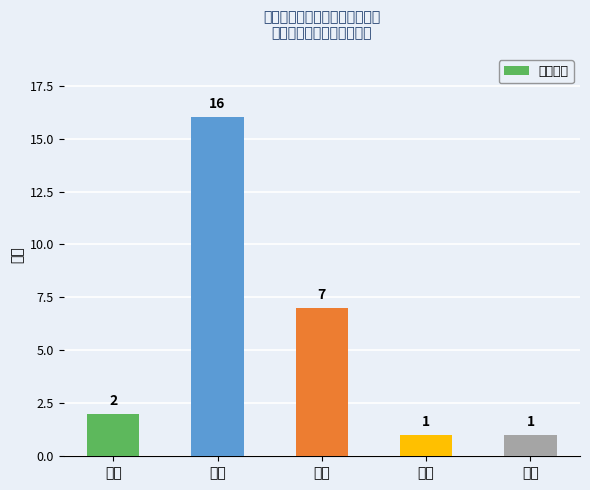

Where is the data nearest to the value 8?

高中